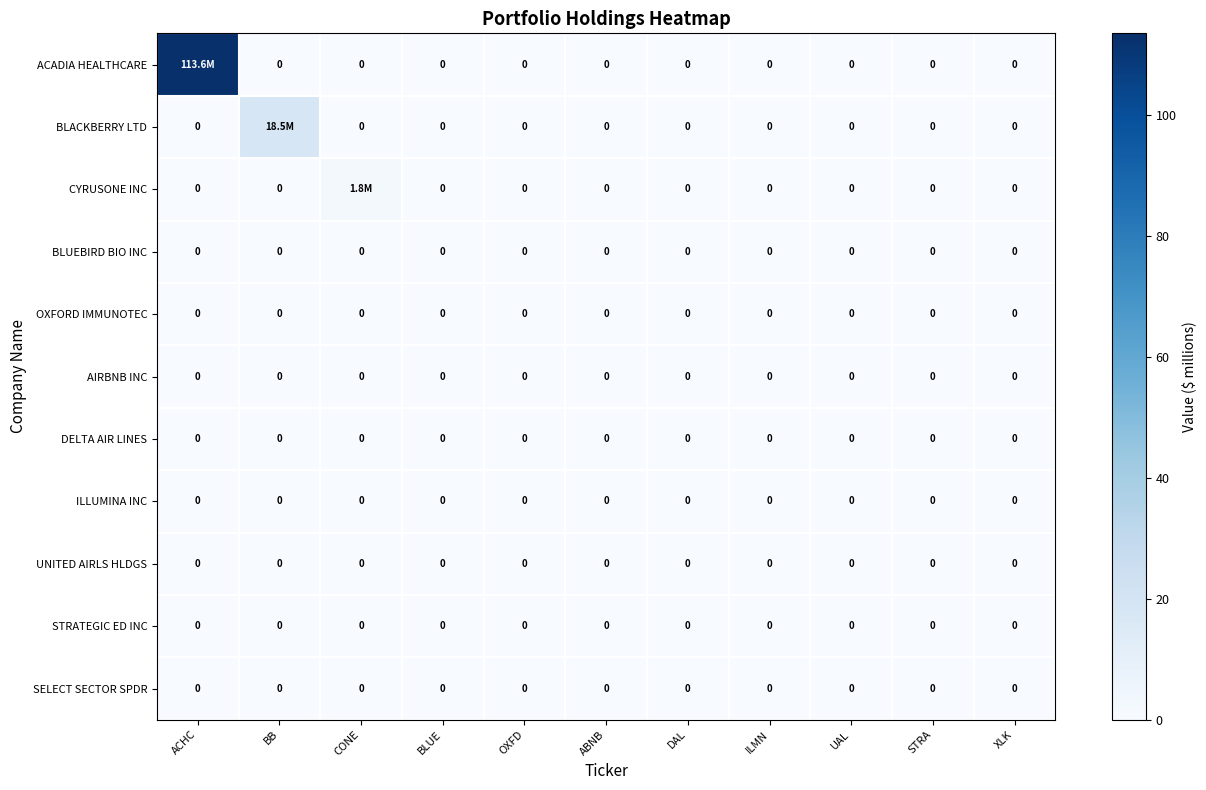

How many data points does each series have?

11